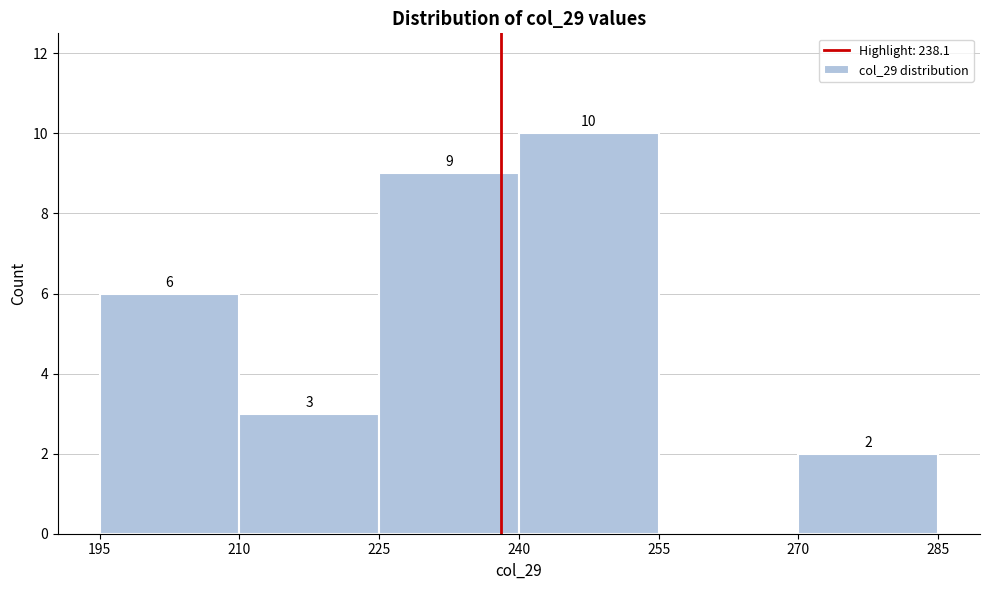

Over which range of the x-axis is the bar tallest?

240 to 255